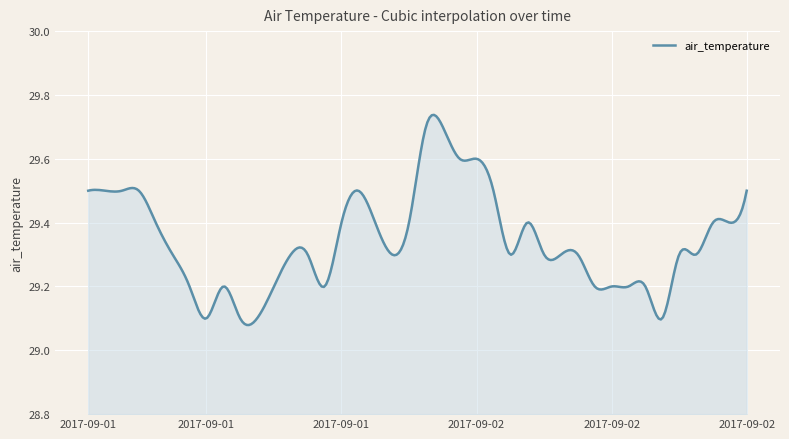

What is the difference between the maximum and minimum values?

0.7